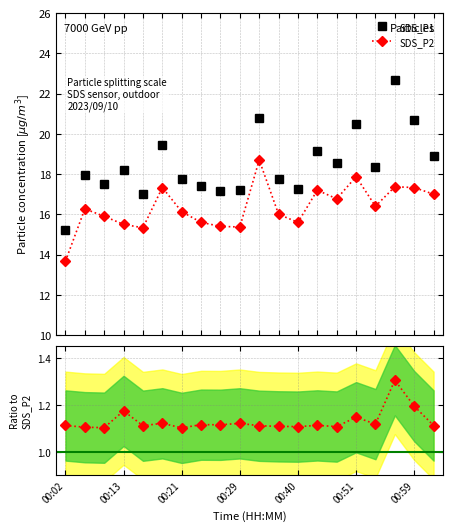

How many values in the SDS_P1 series exceed 18?

10